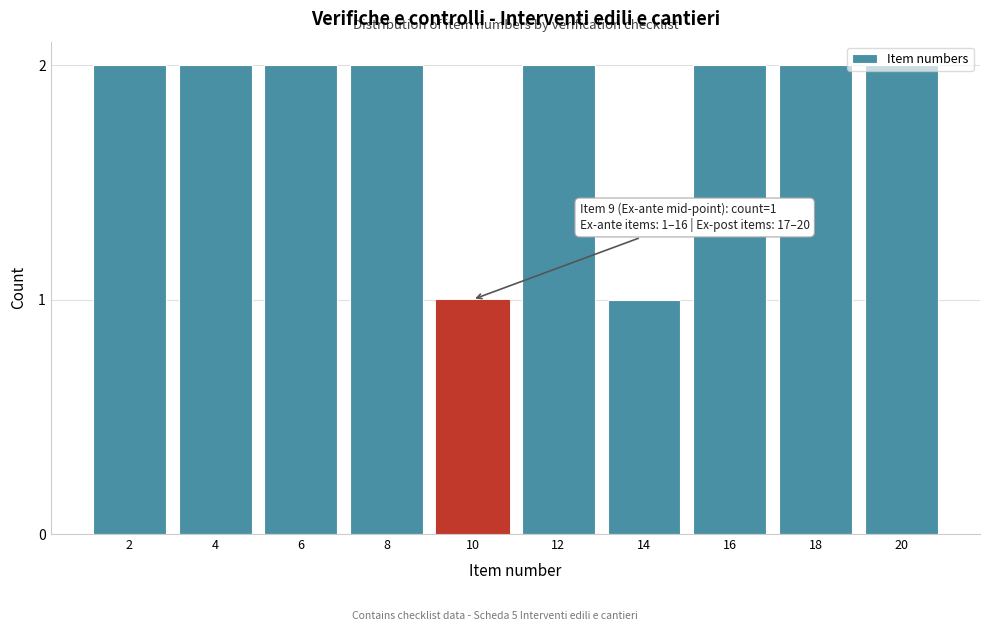

The chart shows a value of 2 at 8. True or false?

True